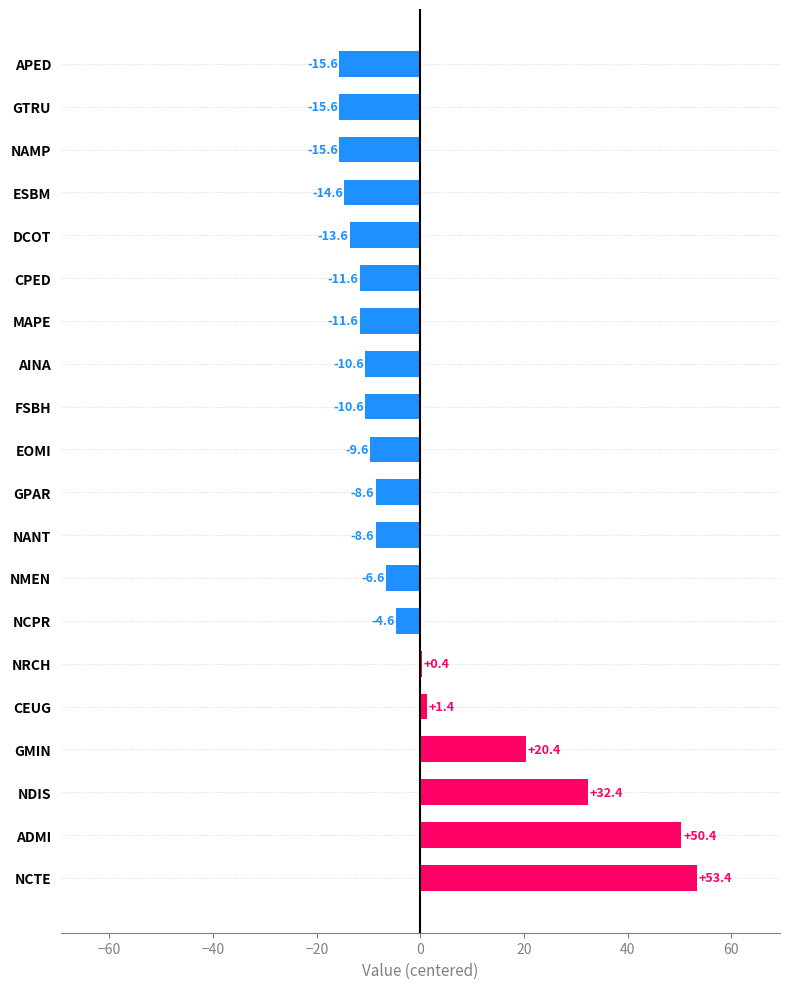

What is the change in value from ADMI to FSBH?

-61.0